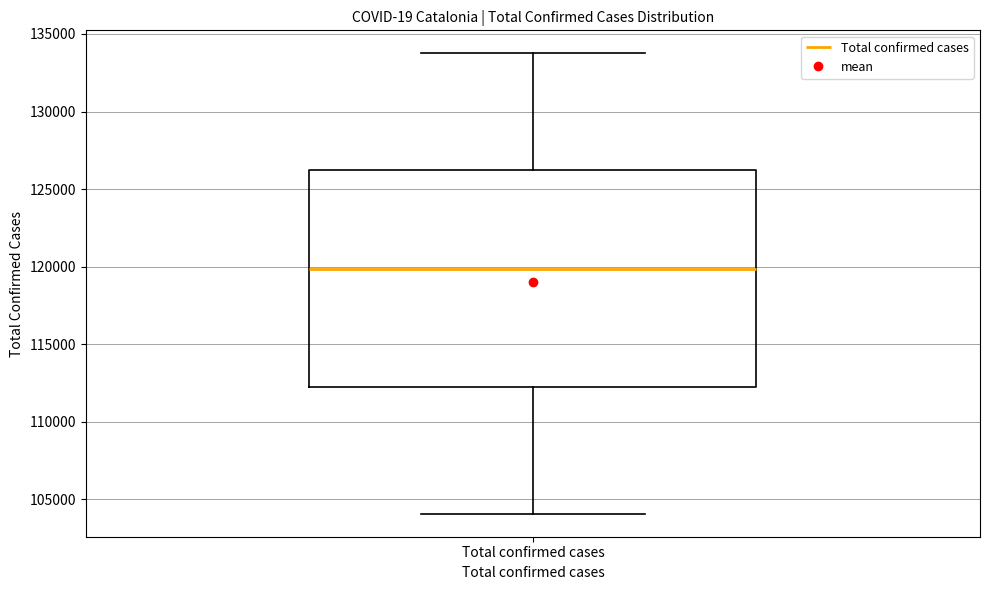

Transcribe this box plot: give where the median line is, the range the box spans, and where the two whiskers end, as read against the y-axis. The values are not printed on the chart, so give them approximately, as read against the axis.

median 120000, box 112000 to 126000, whiskers 104000 to 134000